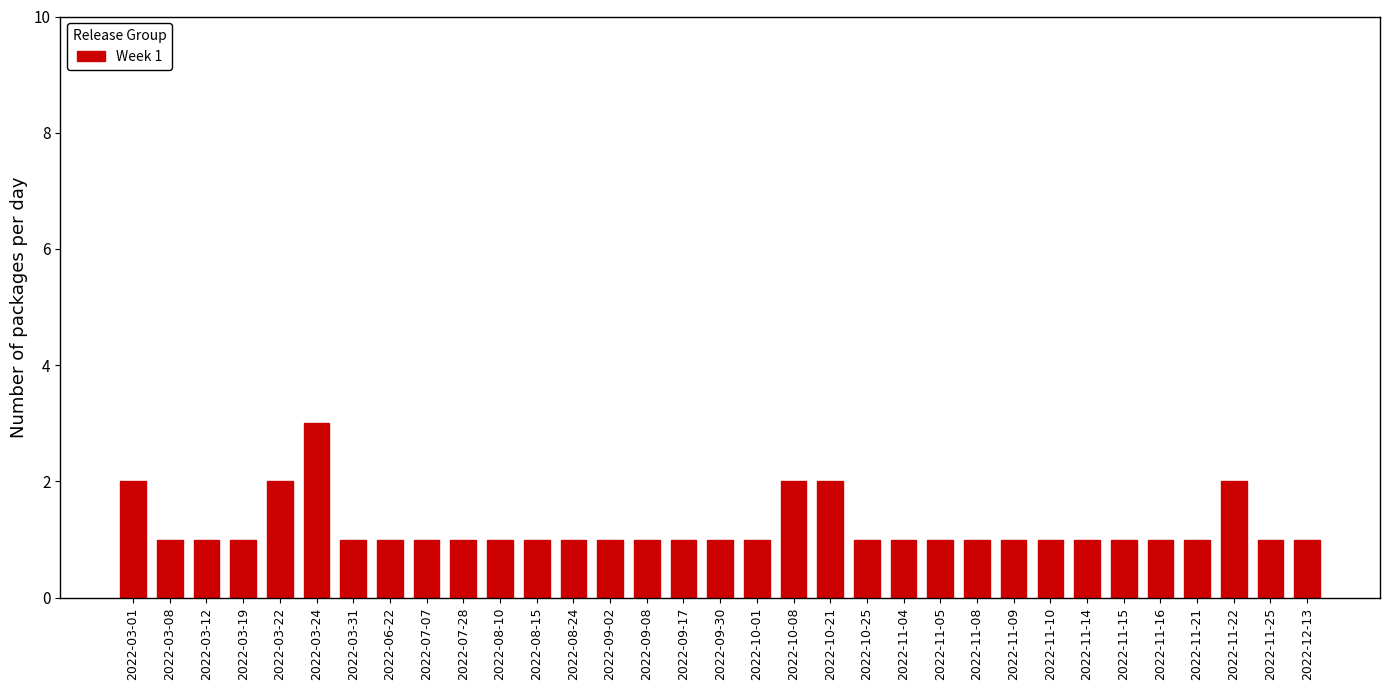

What is the label of the 16th bar from the left?

2022-09-17